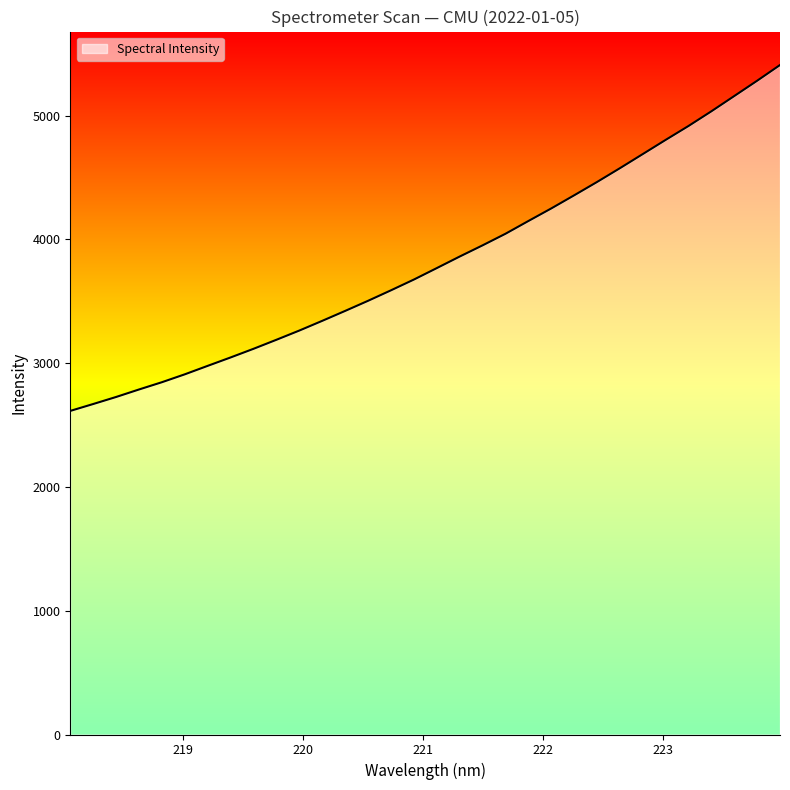

What is the difference between the maximum and minimum values?

2794.8